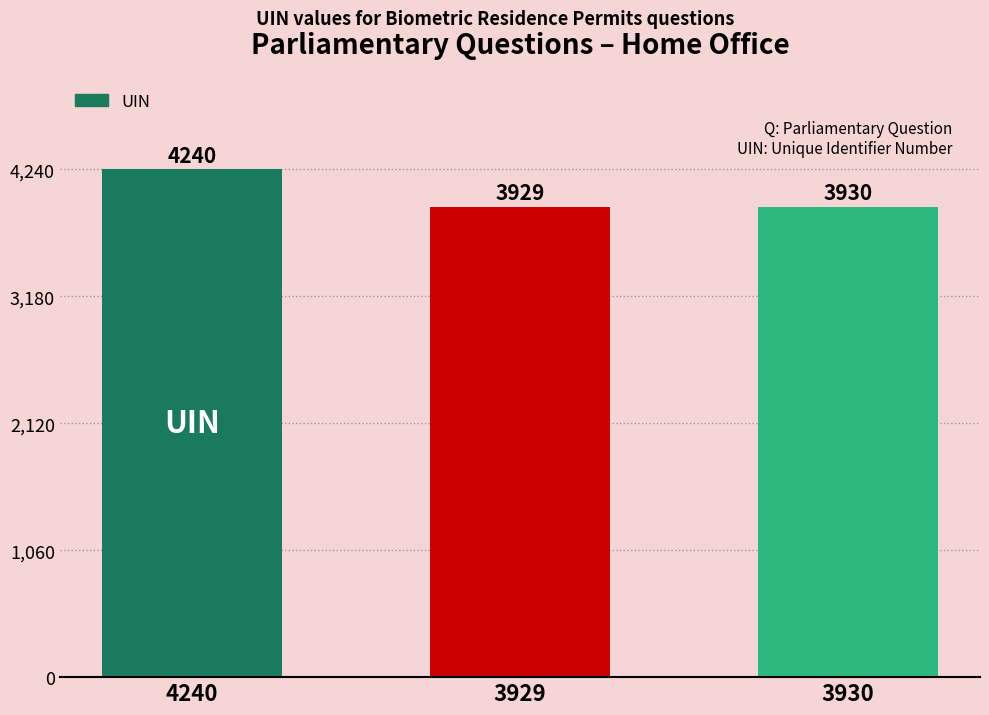

Reading right to left, extract all data points from this chart.

3930=3930	3929=3929	4240=4240